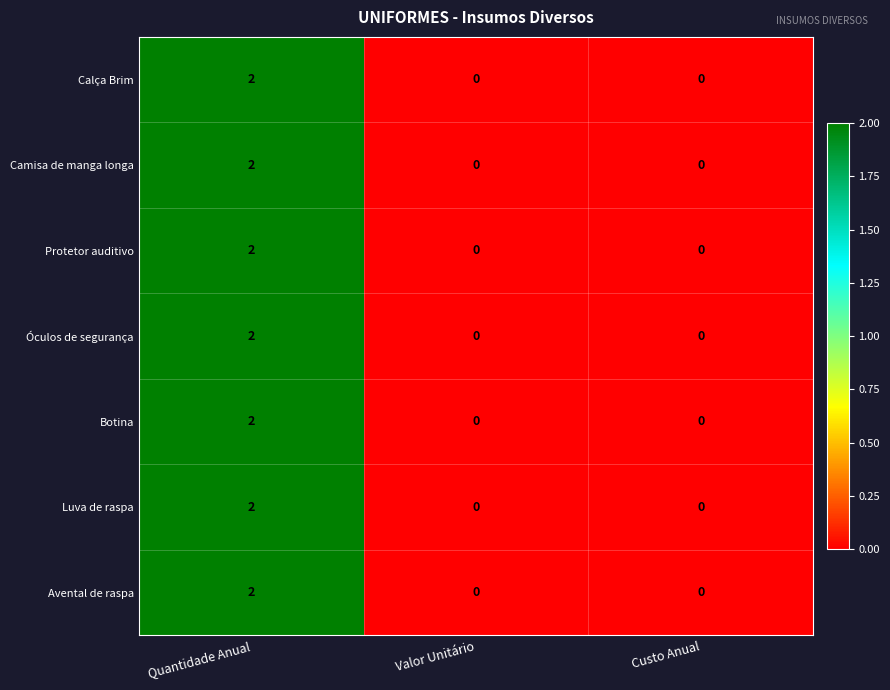

The Luva de raspa series shows 1 at Valor Unitário. True or false?

False